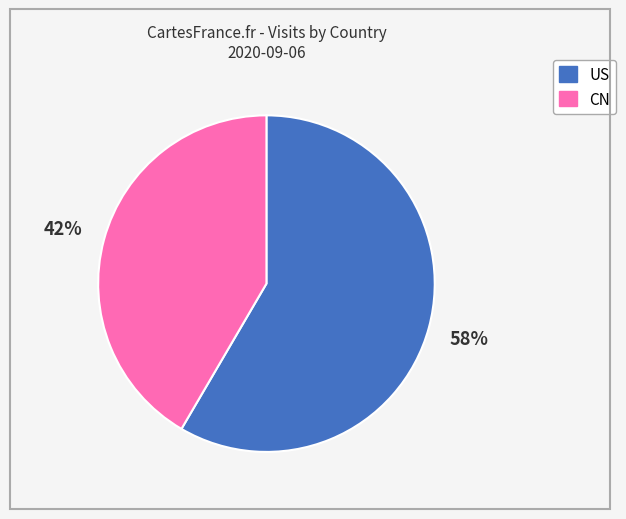

To the nearest percent, what percentage of the pie is US?

58%